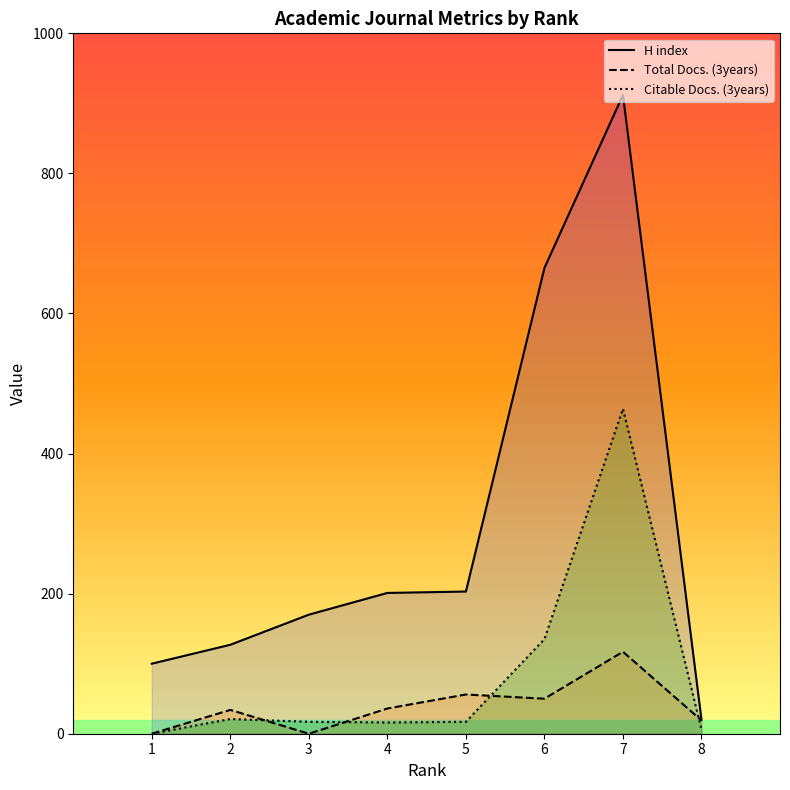

Reading left to right, transcribe all the data shown in this chart.

H index: 100	127	170	201	203	665	912	20
Total Docs. (3years): 0	34	0	36	56	50	117	19
Citable Docs. (3years): 0	21	17	16	17	135	464	6